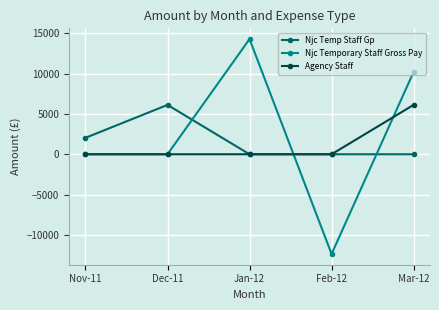

Which series changed the most between Nov-11 and Dec-11?

Njc Temp Staff Gp